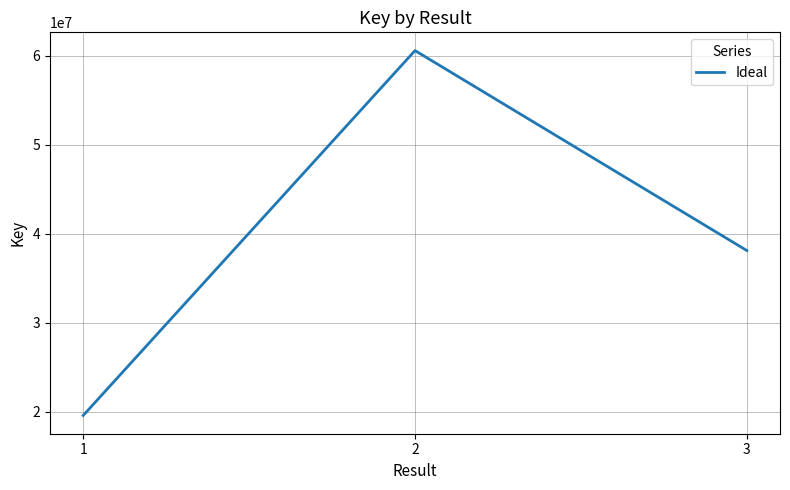

List the labels in order of value, largest first.

2, 3, 1